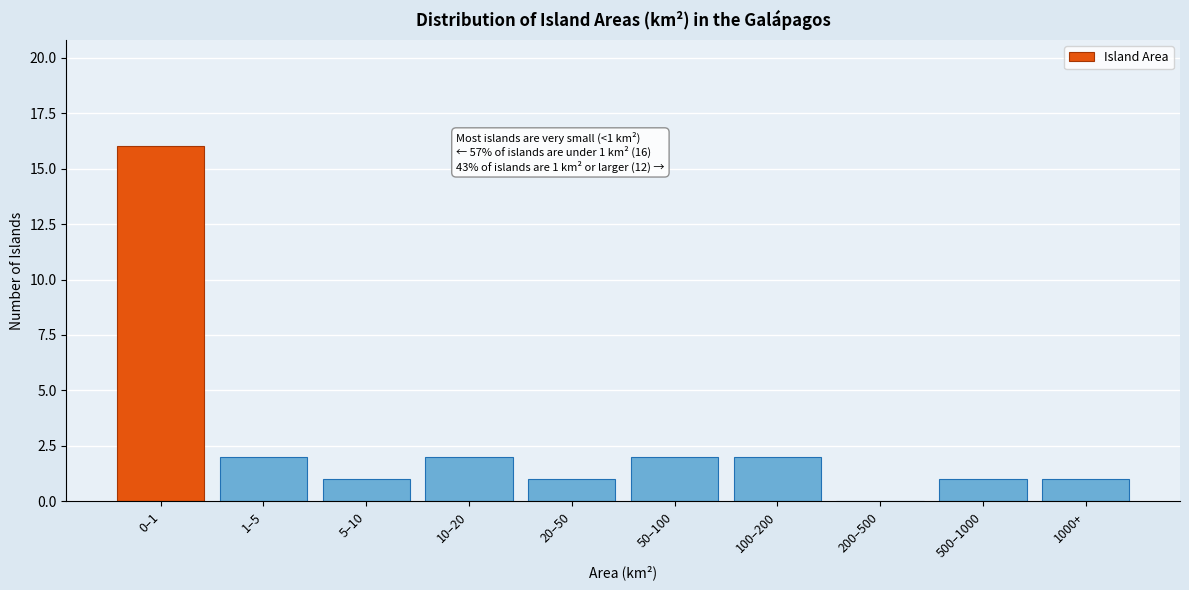

Reading left to right, extract all data points from this chart.

0–1=16	1–5=2	5–10=1	10–20=2	20–50=1	50–100=2	100–200=2	200–500=0	500–1000=1	1000+=1